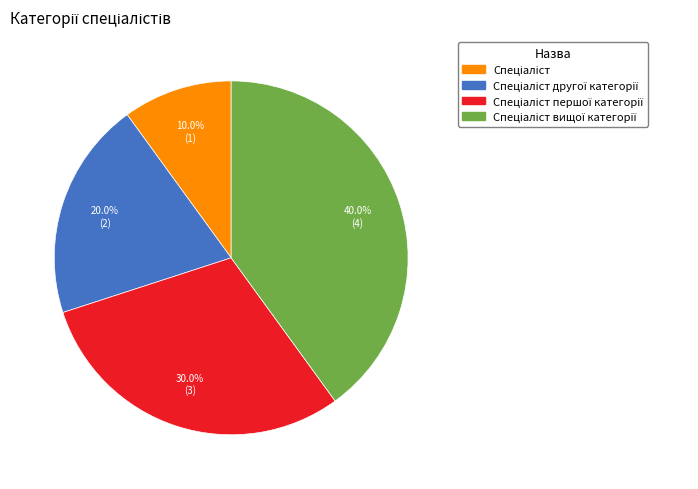

Does any single category account for the majority?

No